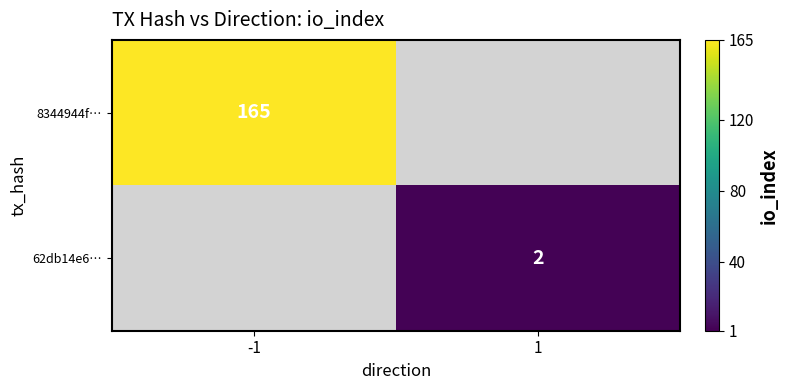

True or false: 8344944f… has a value of 86 at -1.

False